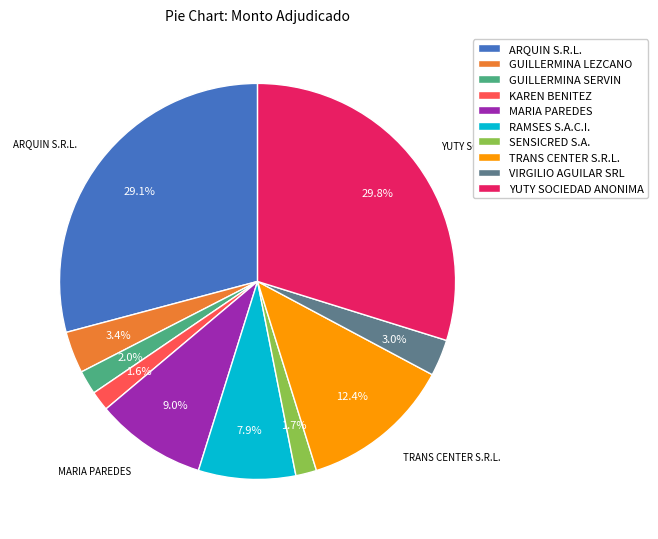

To the nearest percent, what percentage of the pie is MARIA PAREDES?

9%